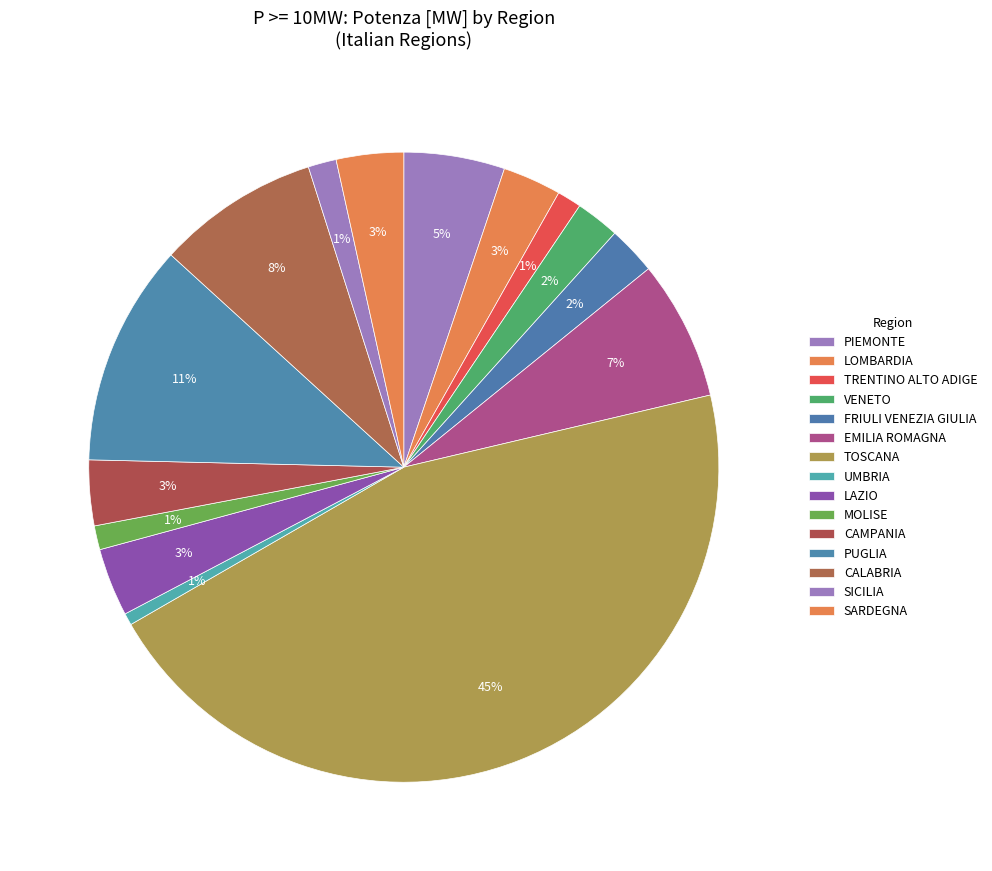

How many segments does this pie chart have?

15